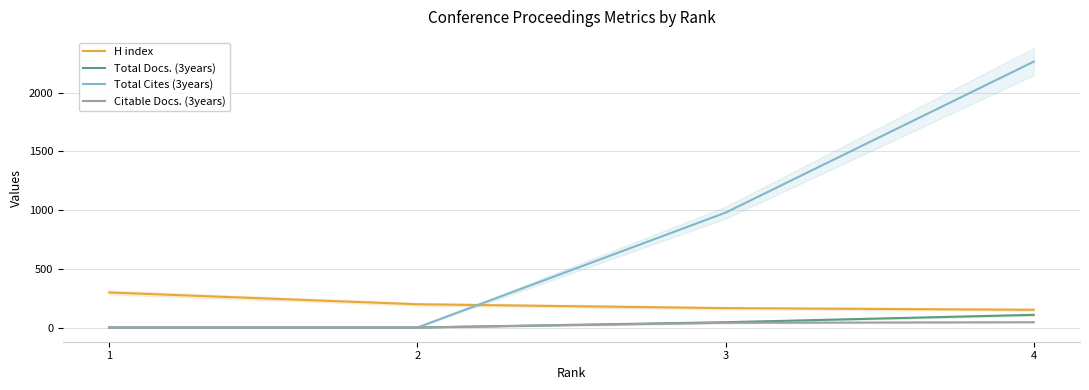

How many categories are shown in the chart?

4